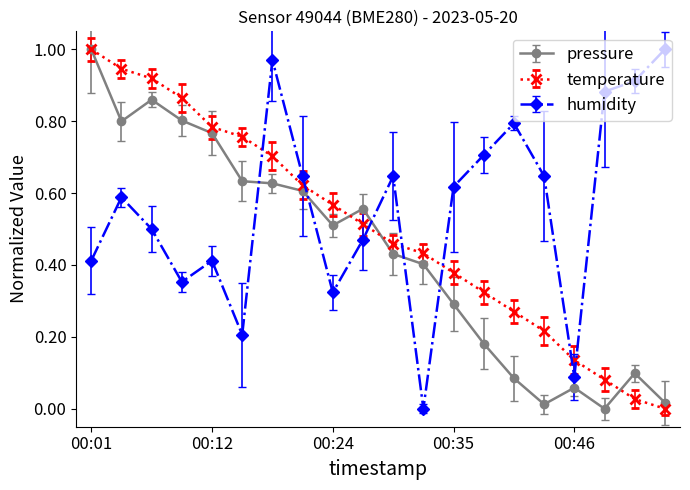

Which series has the largest total across all categories?

humidity